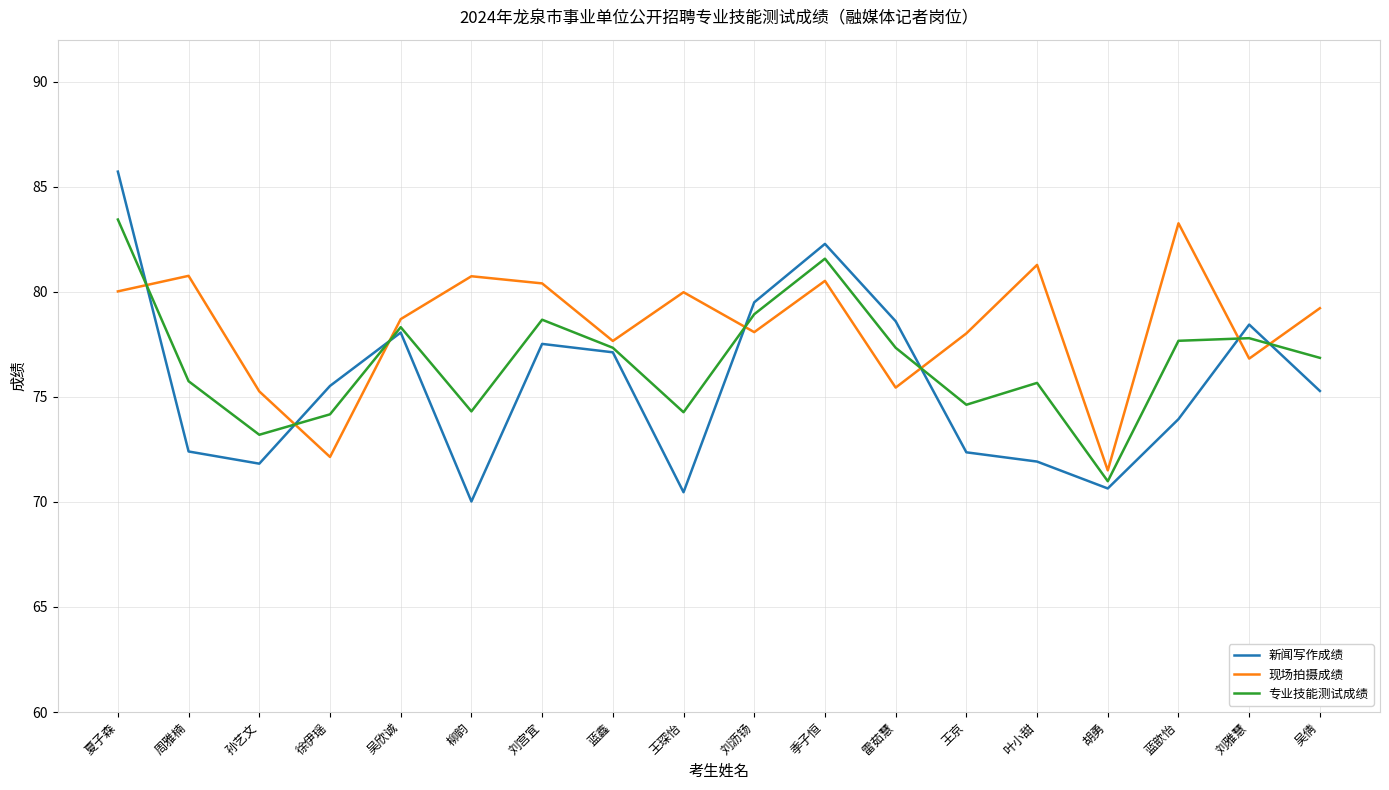

True or false: 现场拍摄成绩 has a value of 50.0 at 徐伊瑶.

False